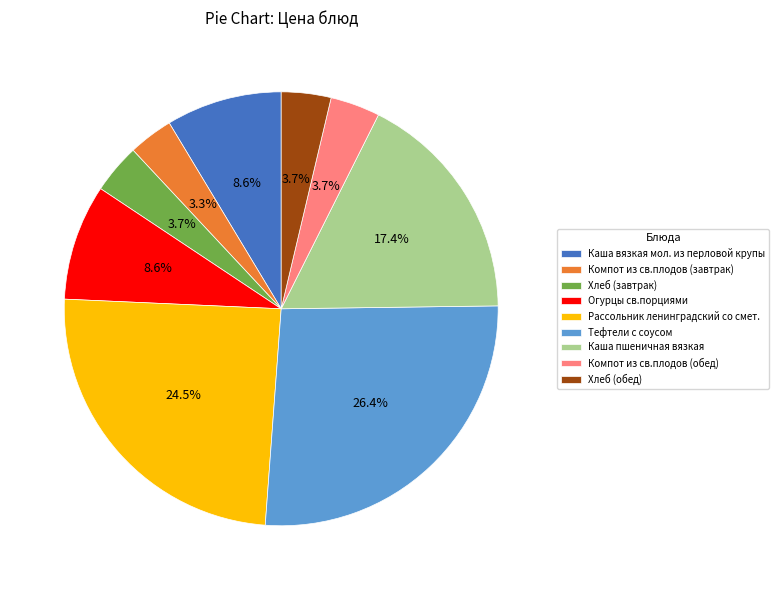

To the nearest percent, what is the combined percentage of Огурцы св.порциями and Компот из св.плодов (обед)?

12%